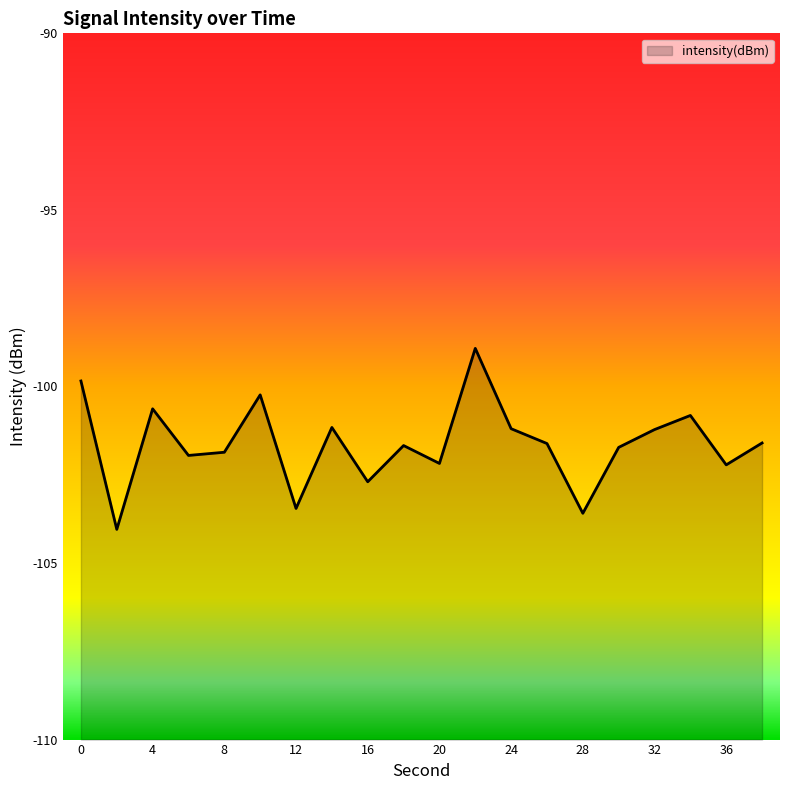

Reading left to right, extract all data points from this chart.

0=-99.8	2=-104.0	4=-100.6	6=-102.0	8=-101.9	10=-100.2	12=-103.5	14=-101.2	16=-102.7	18=-101.7	20=-102.2	22=-98.9	24=-101.2	26=-101.6	28=-103.6	30=-101.7	32=-101.2	34=-100.8	36=-102.2	38=-101.6